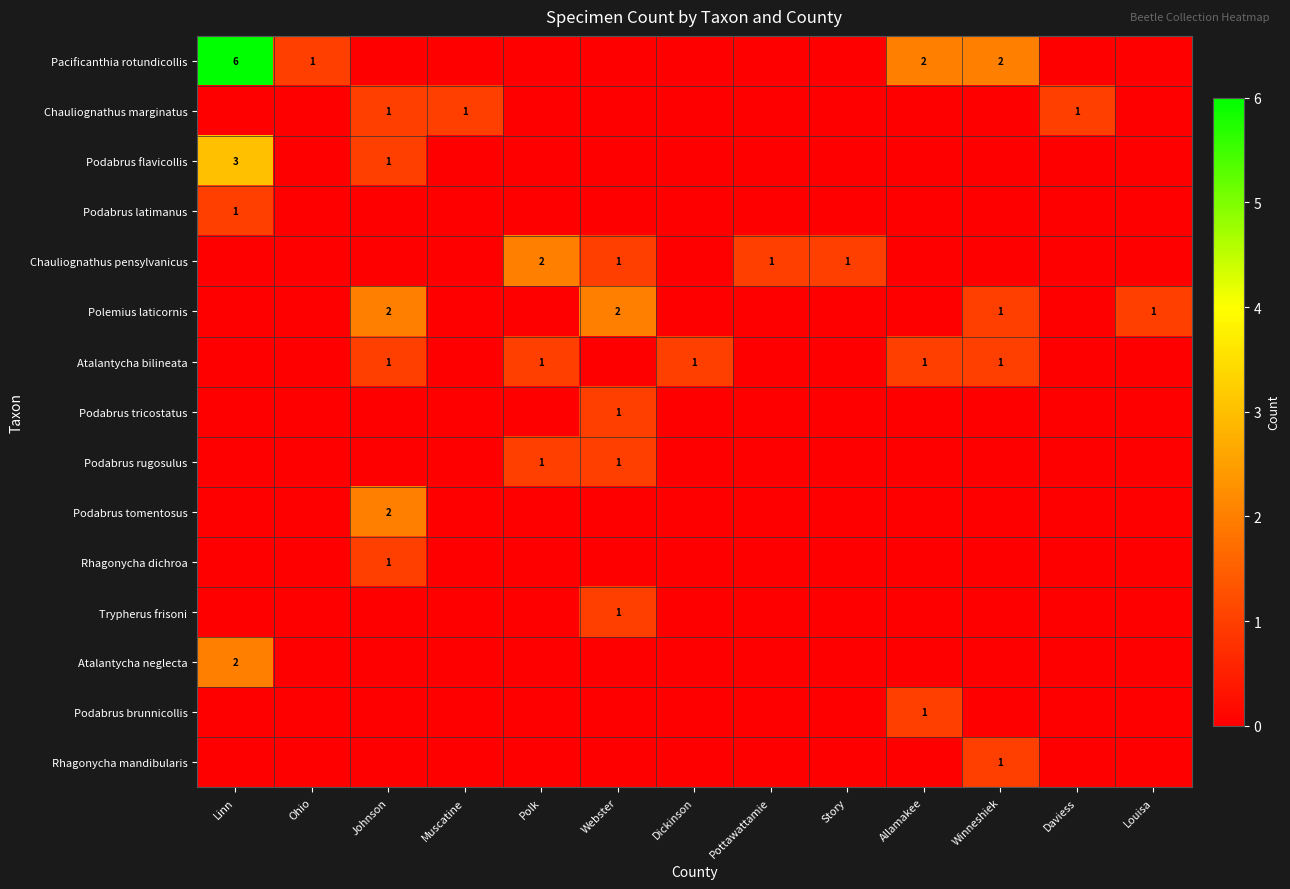

True or false: Polemius laticornis has a value of 2 at Johnson.

True